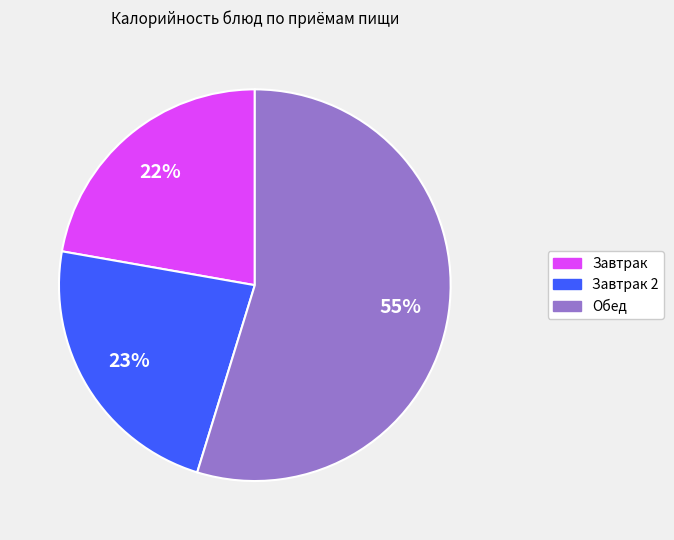

Is there any slice that represents more than half of the pie?

Yes